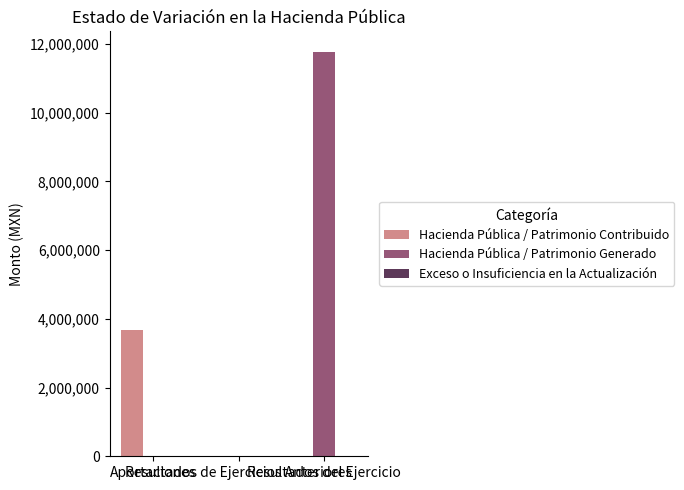

What is the sum of all Hacienda Pública / Patrimonio Contribuido values?

3664178.4